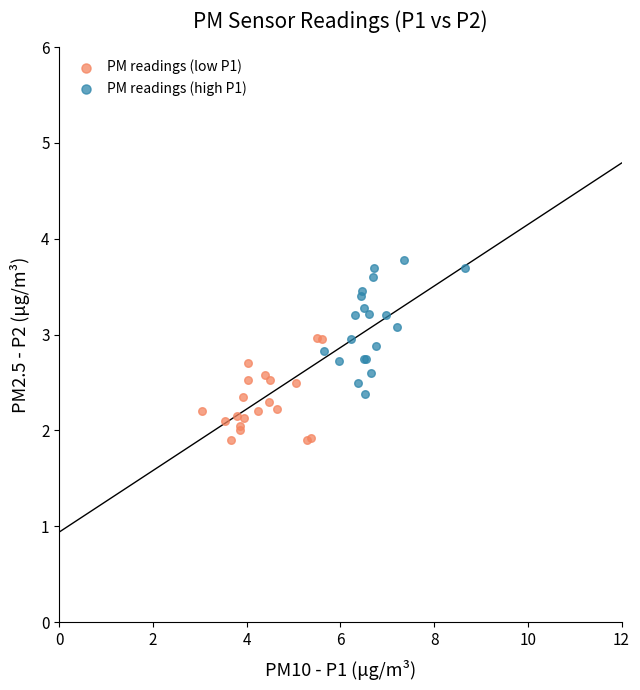

Which series contains the lowest Y value?

PM readings (low P1)